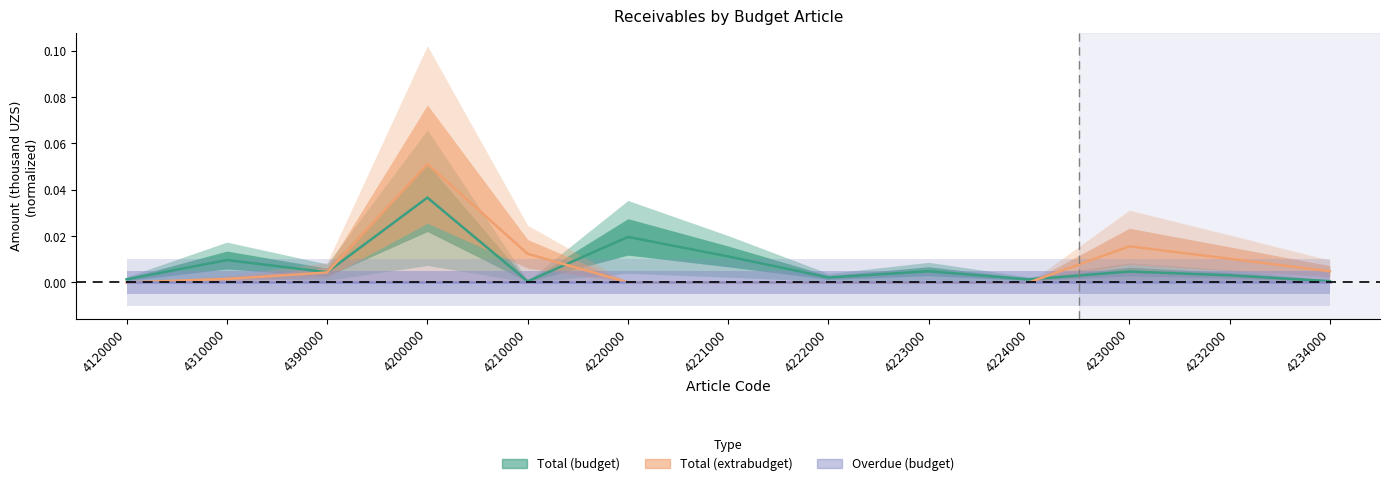

List the series in order of their peak value, highest first.

Total (extrabudget), Total (budget), Overdue (budget)